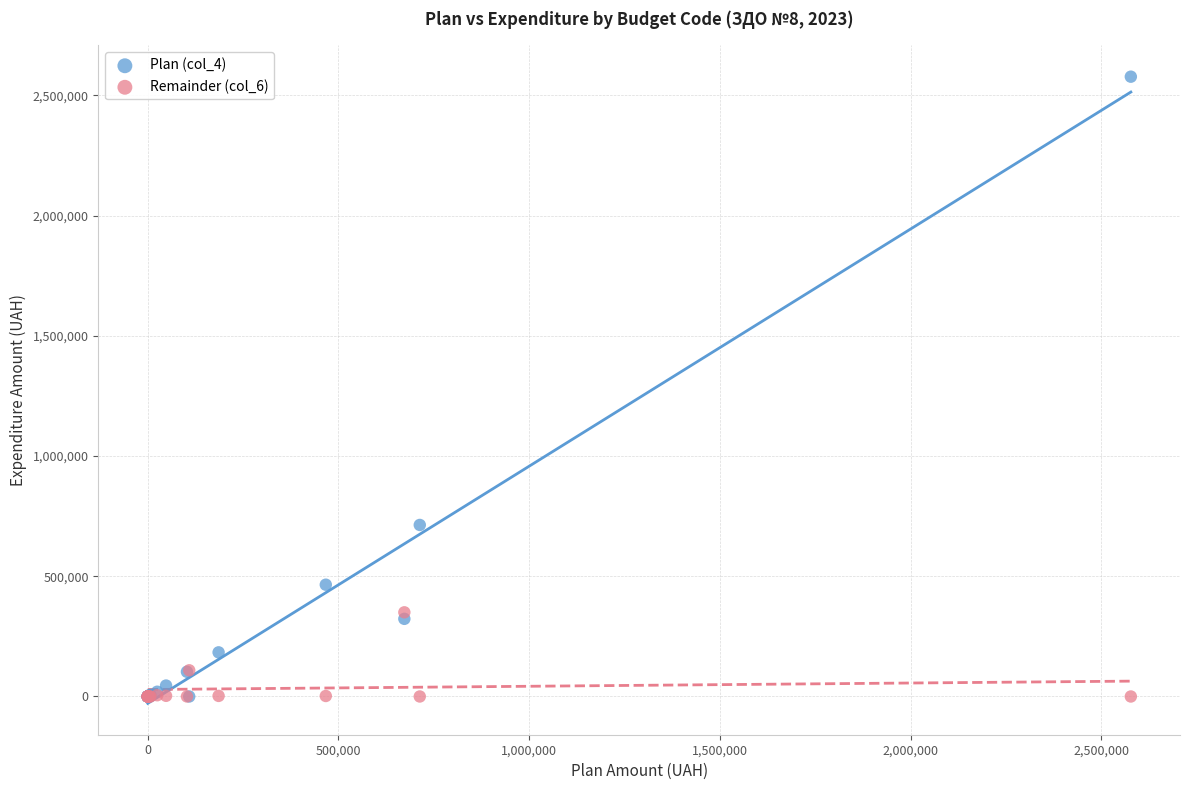

Across all series, what Y value is closest to 1288720?

713334.0